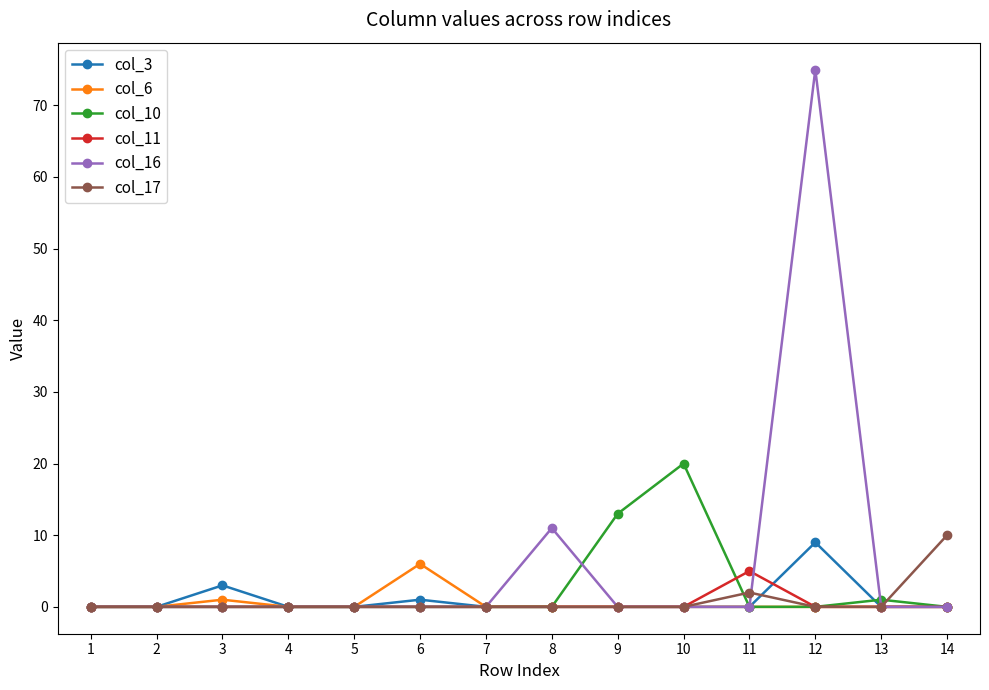

Which category has the highest value in the col_17 series?

14